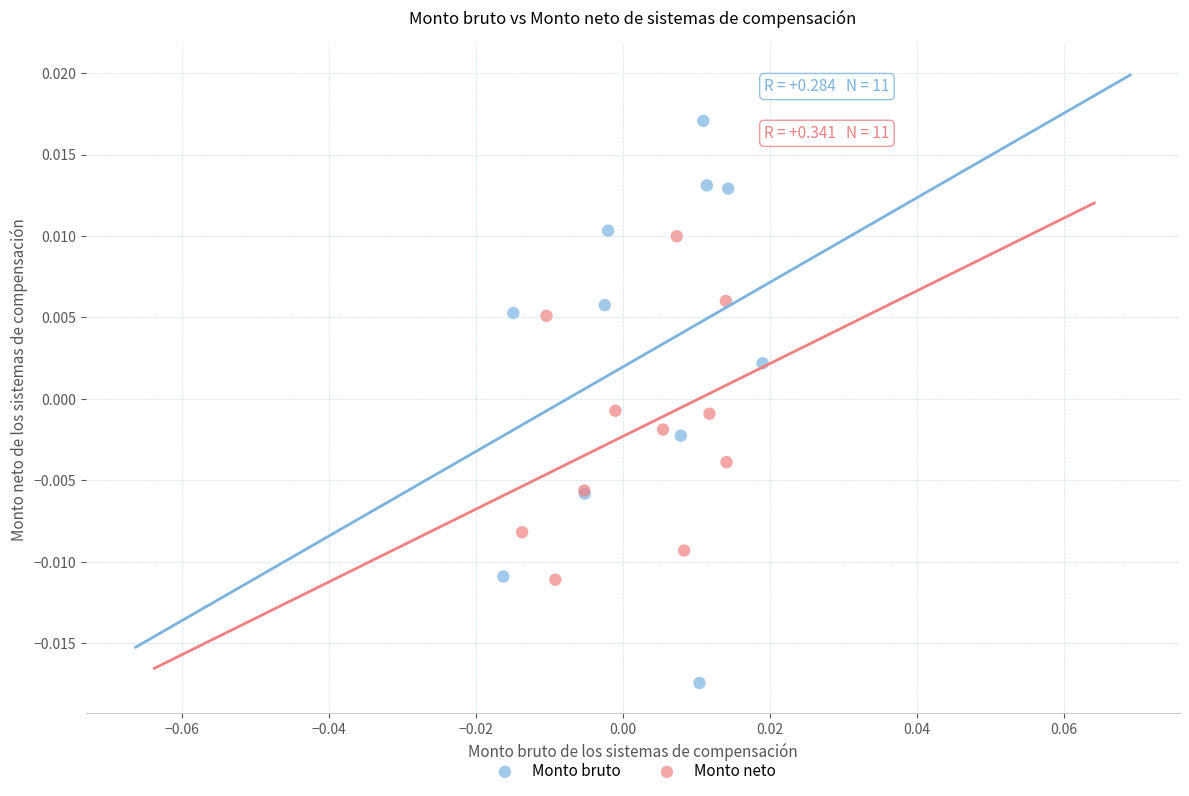

Which series reaches the minimum Y coordinate?

Monto bruto